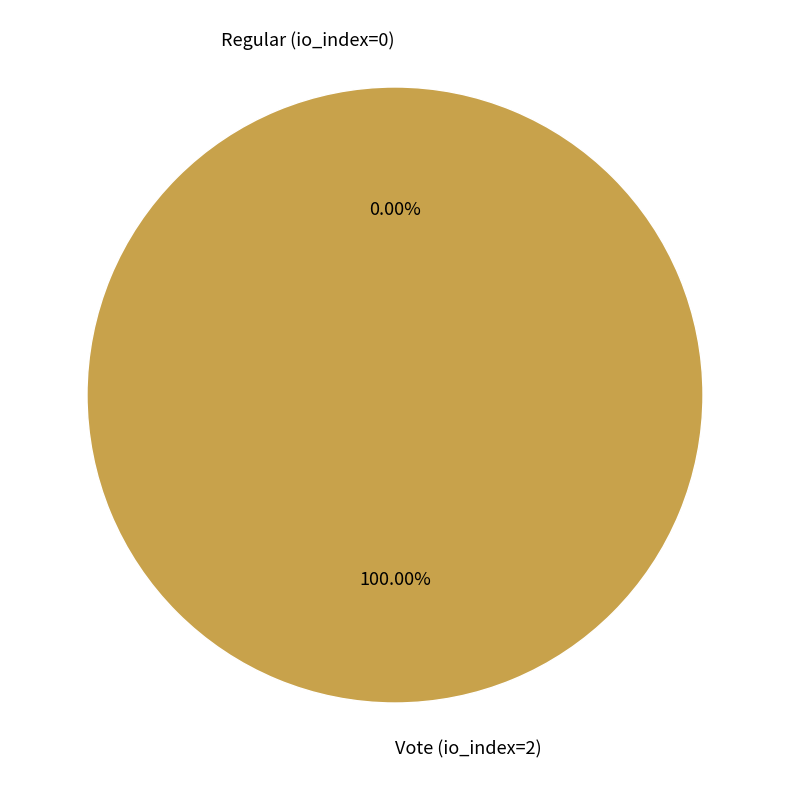

What is the total percentage of Regular (io_index=0) and Vote (io_index=2)?

100.0%